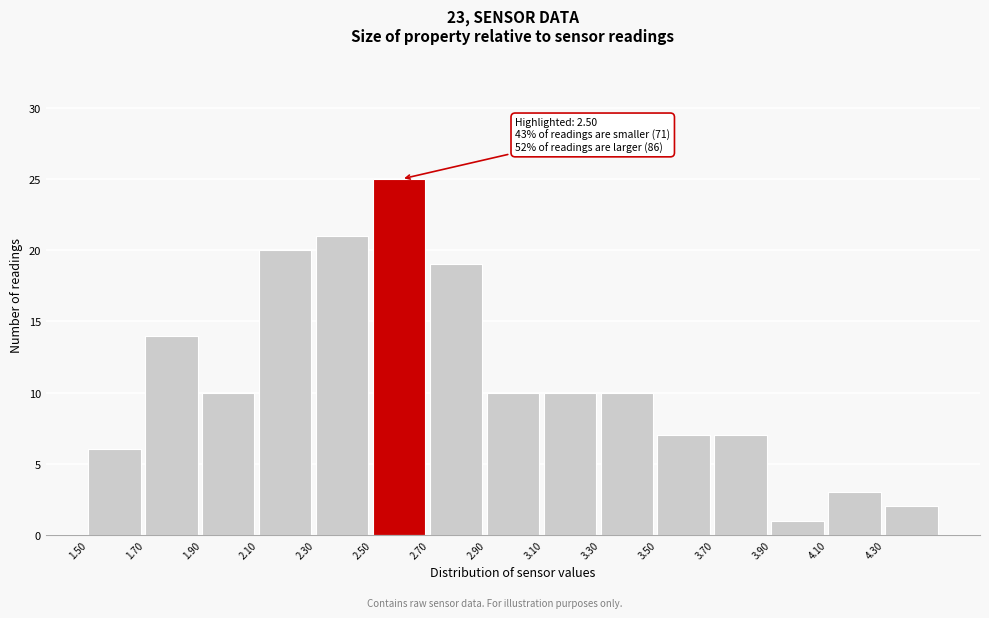

Which range on the x-axis has the tallest bar?

2.5 to 2.7